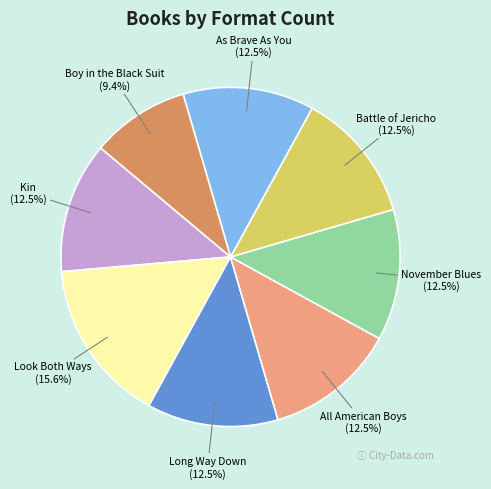

What percentage is the Look Both Ways slice, to the nearest percent?

16%